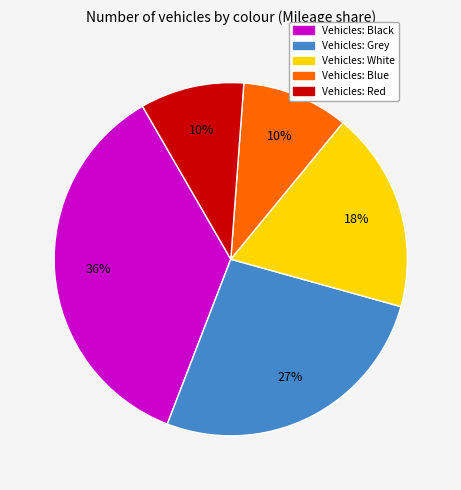

To the nearest percent, what is the average slice percentage?

20%